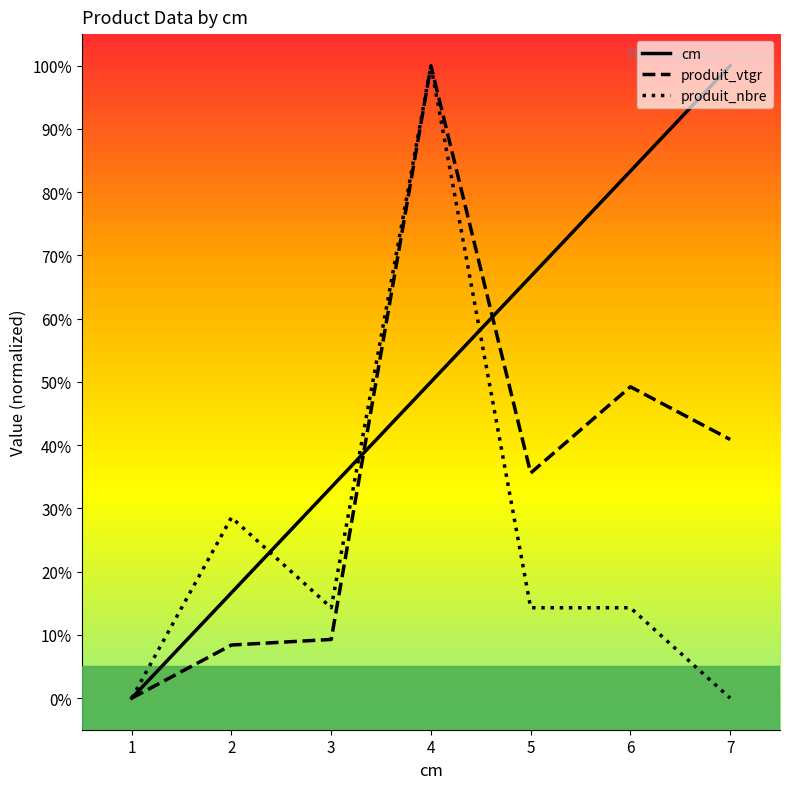

The value of produit_vtgr at 2 is 0.0. True or false?

False